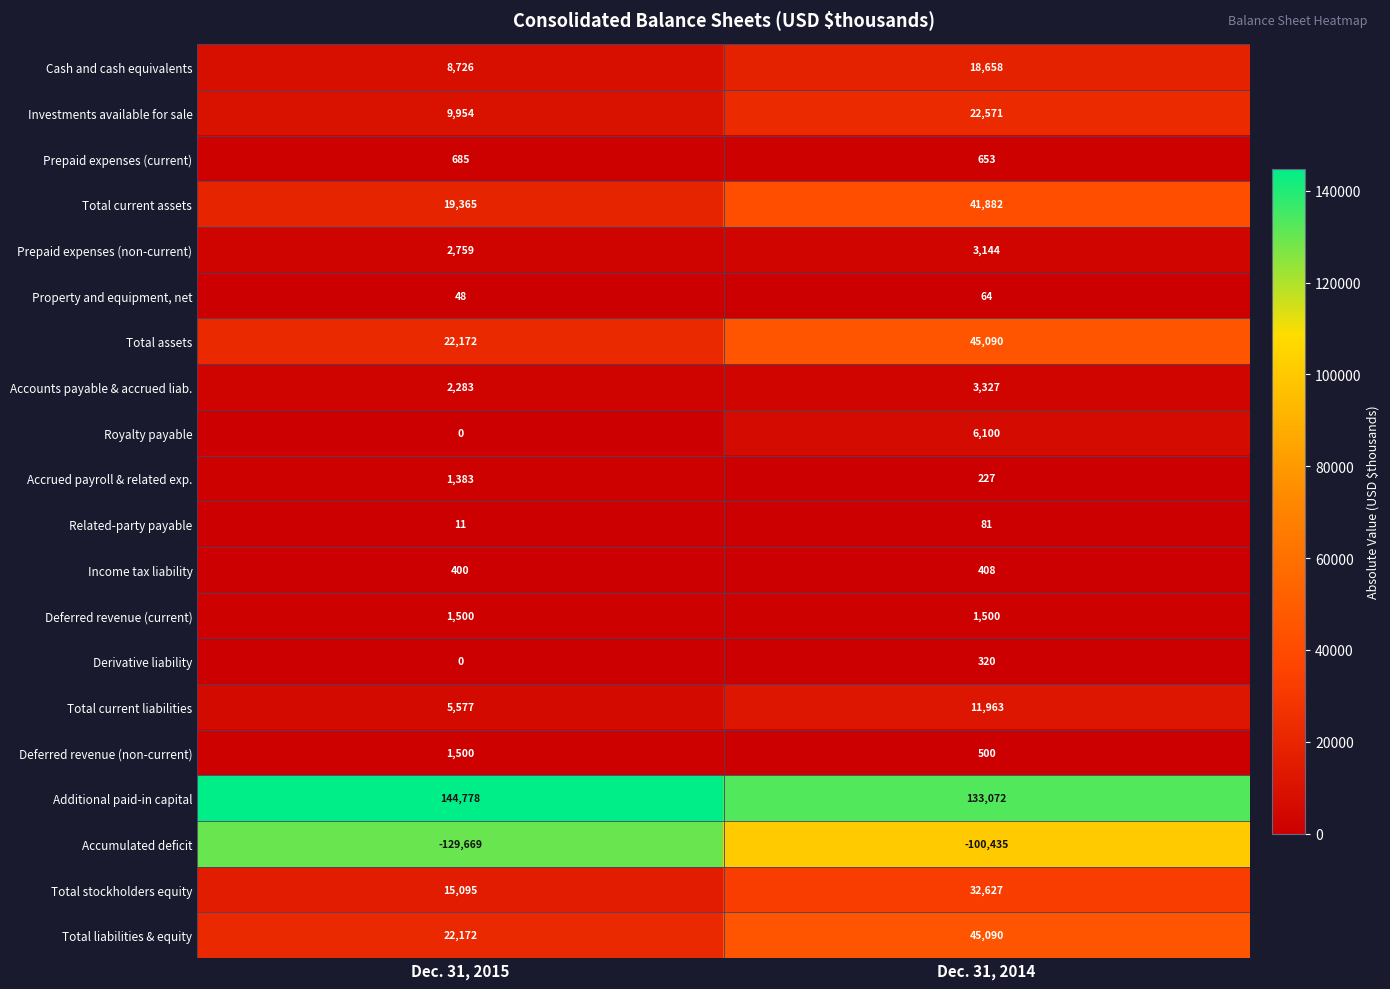

Is it true that Prepaid expenses (non-current) equals 3144 at Dec. 31, 2014?

True